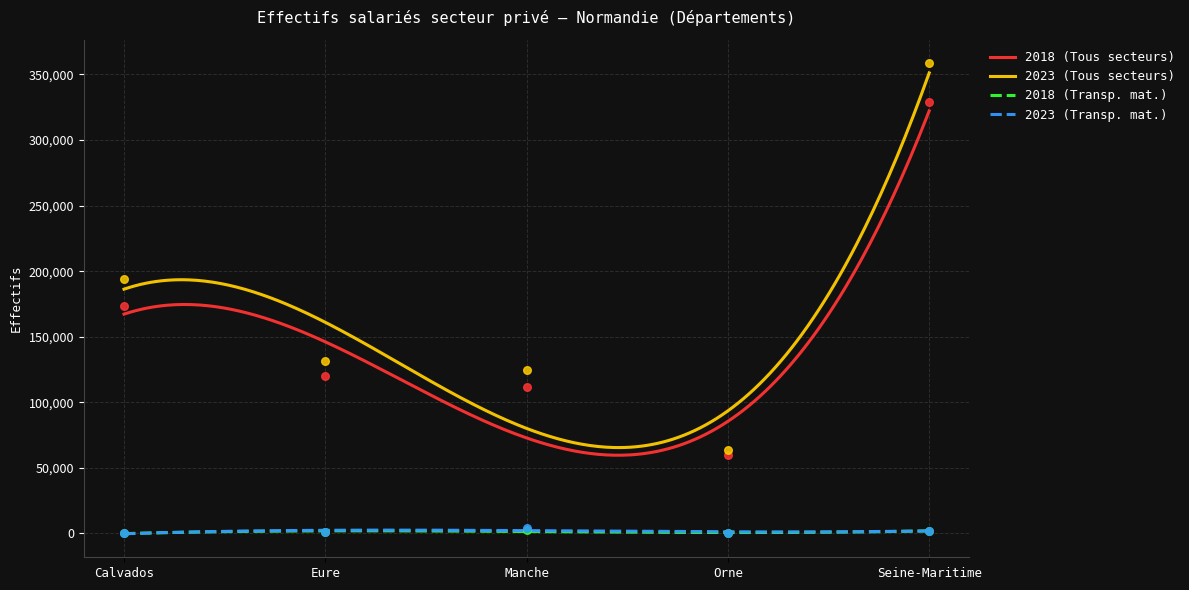

What is the total value across all series at Orne?

123551